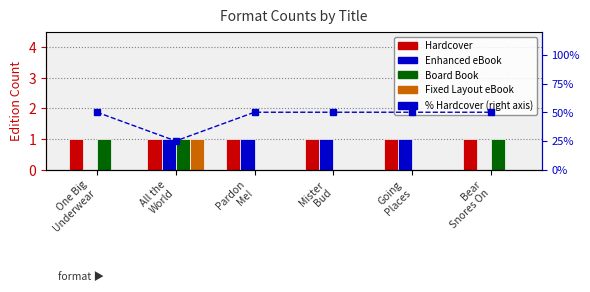

Which category has the highest value across all series?

One Big
Underwear